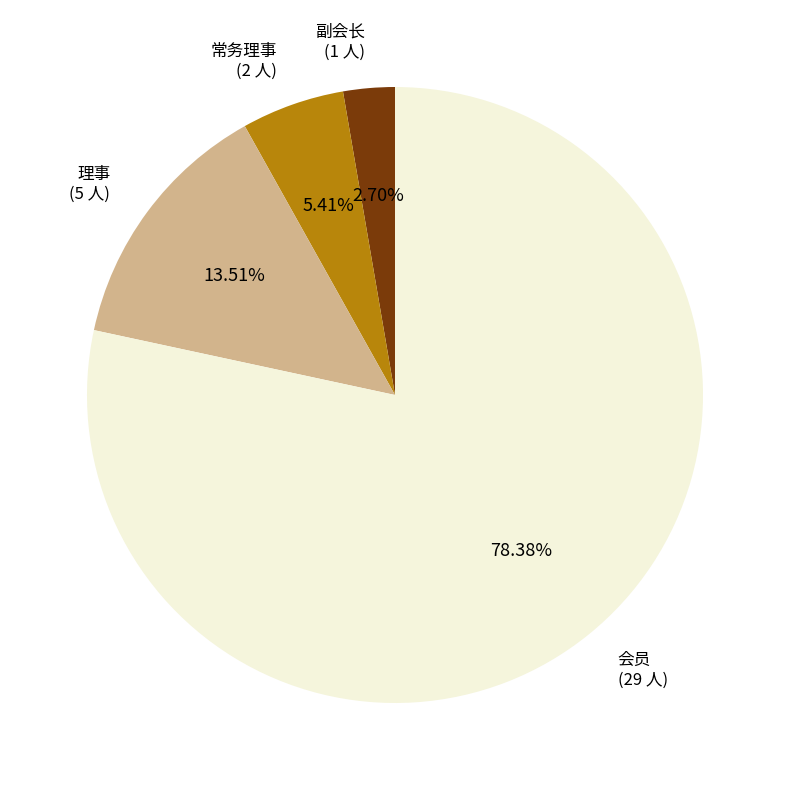

Does any single category account for the majority?

Yes